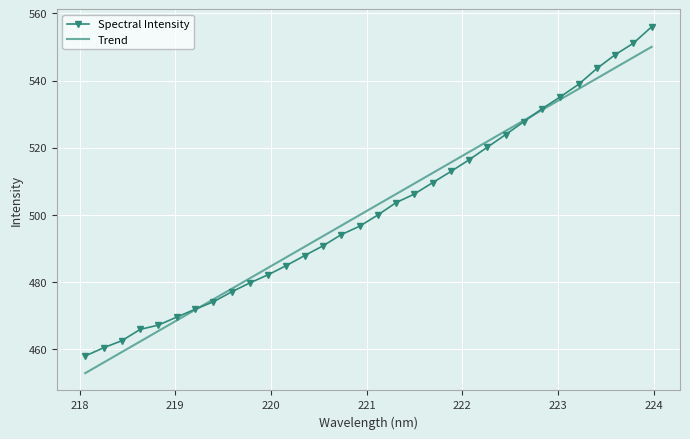

List the series in order of their peak value, highest first.

Spectral Intensity, Trend